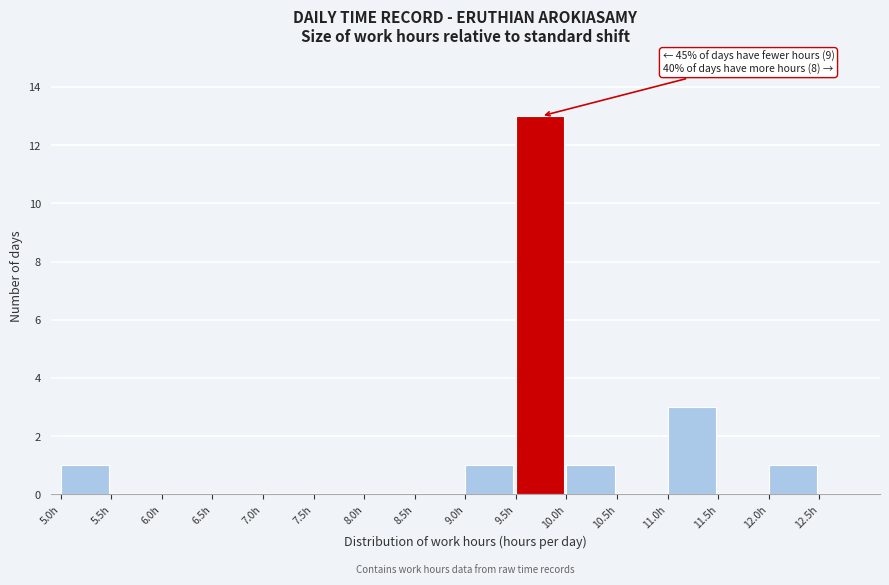

Over which range of the x-axis is the bar tallest?

9.5 to 10.0